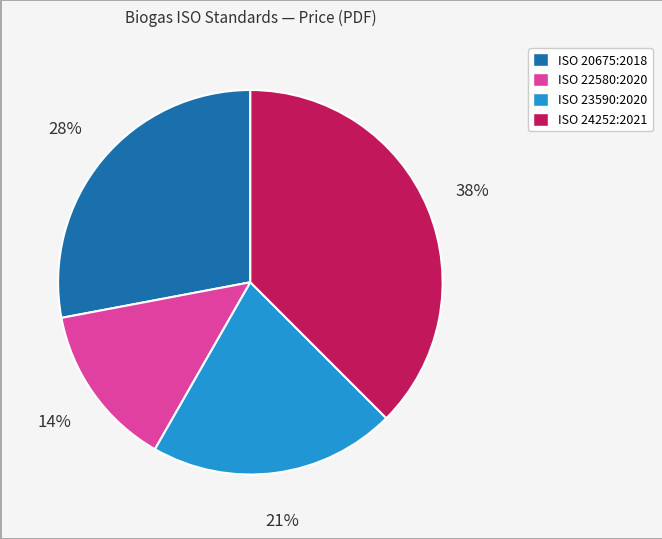

Is there any slice that represents more than half of the pie?

No